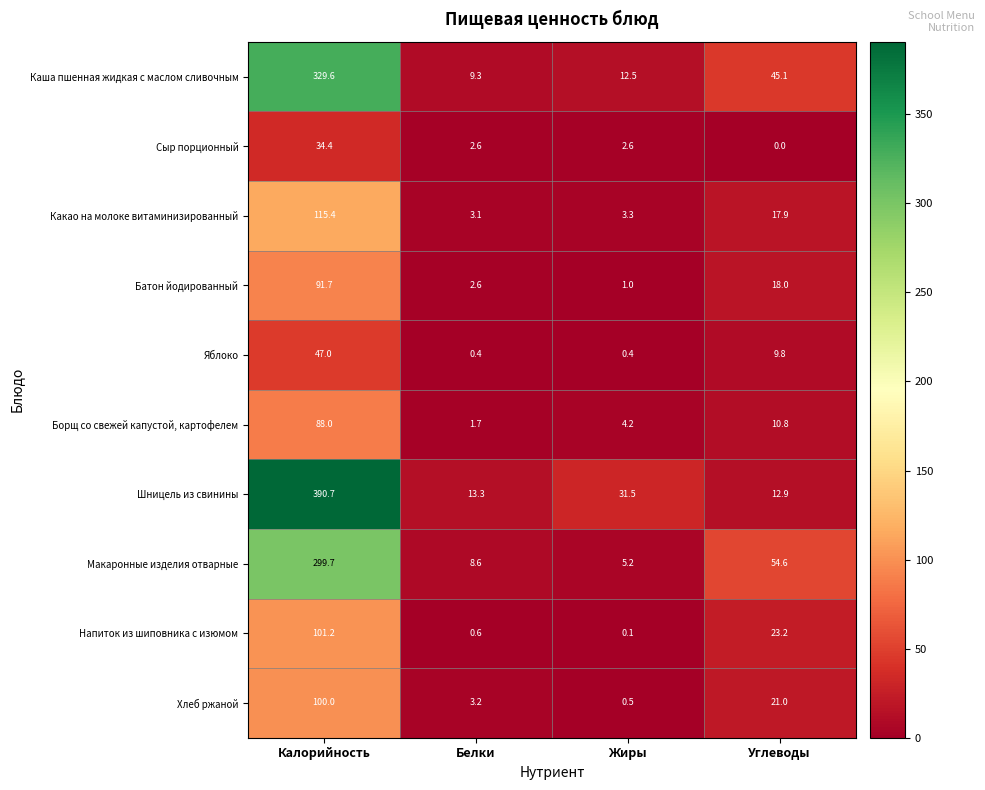

What is the spread (max minus min) of values at Калорийность?

356.3